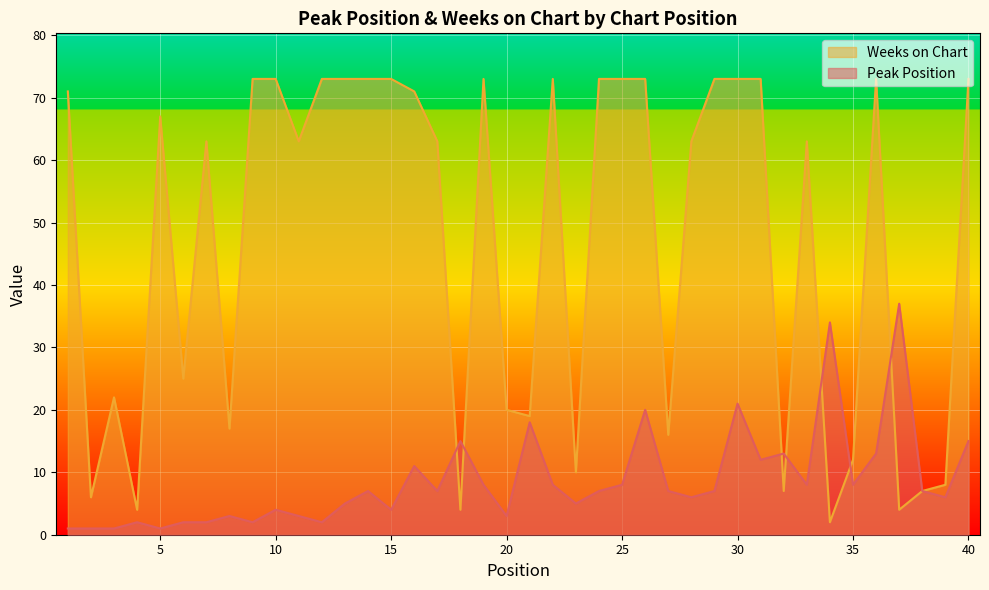

Where does the Peak Position series first go above 7?

16